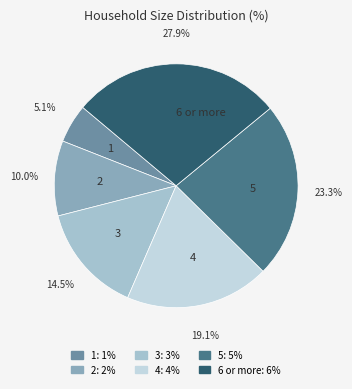

Combined, do 3 and 5 account for over 50%?

No